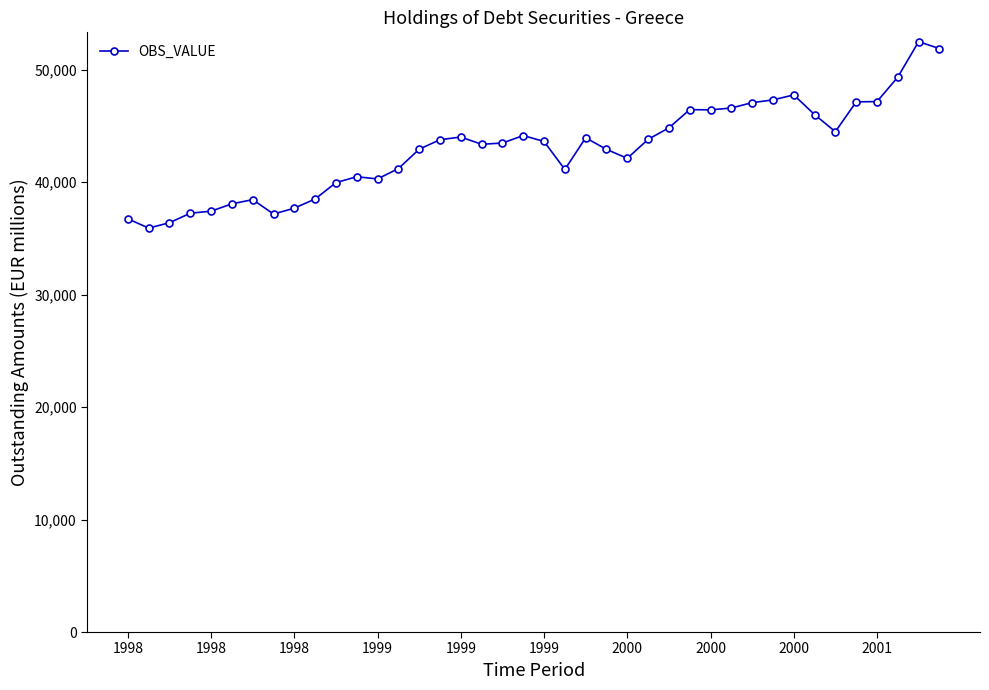

True or false: the data has more than 0 interior local peaks.

True